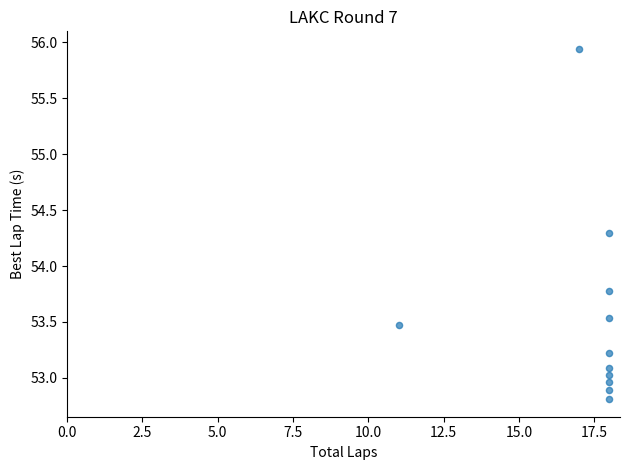

What is the range of X values (max minus min)?

7.0